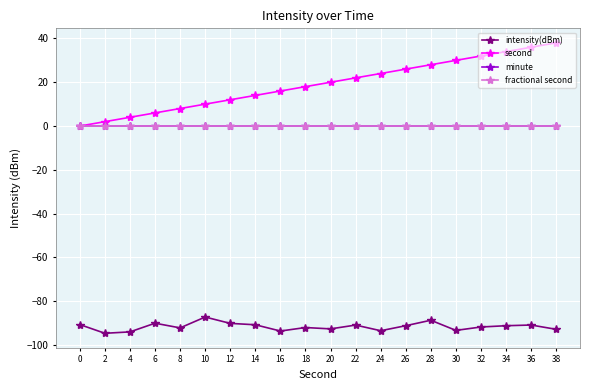

Does the chart have visible grid lines?

Yes